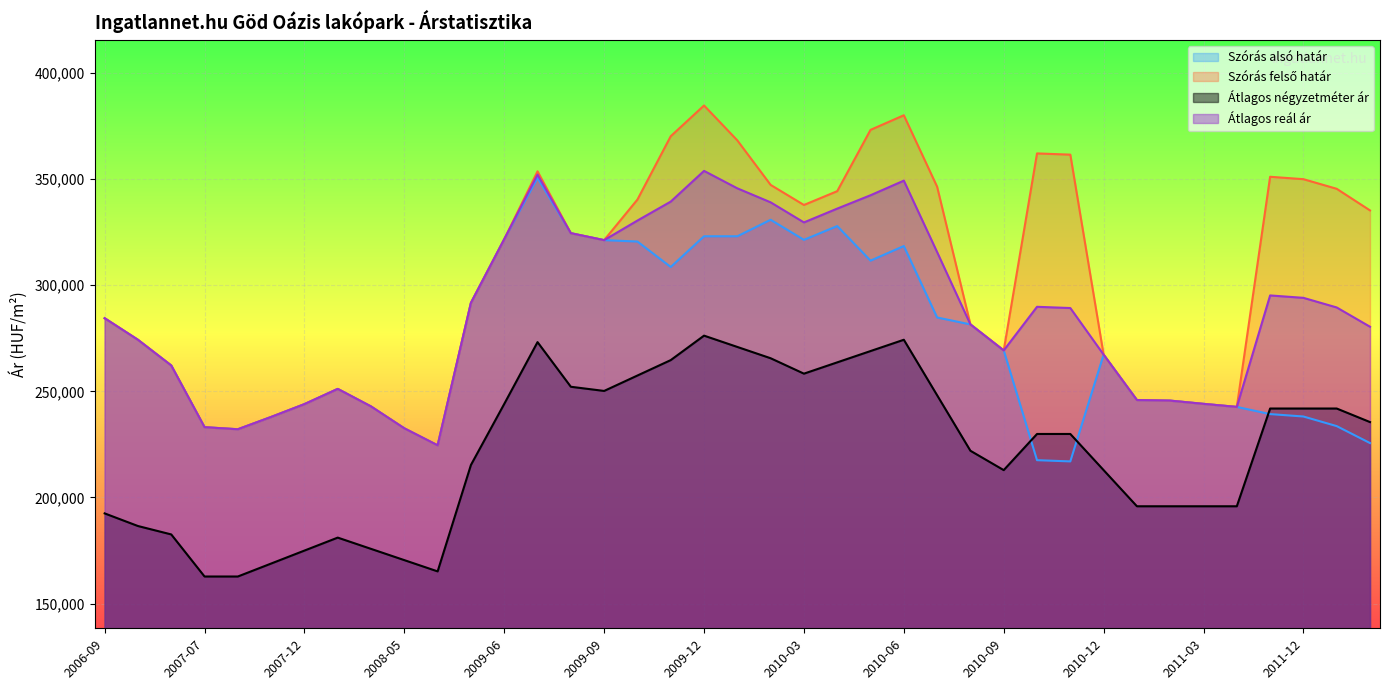

What is the difference between the second highest and minimum values in the Szórás alsó határ series?

113896